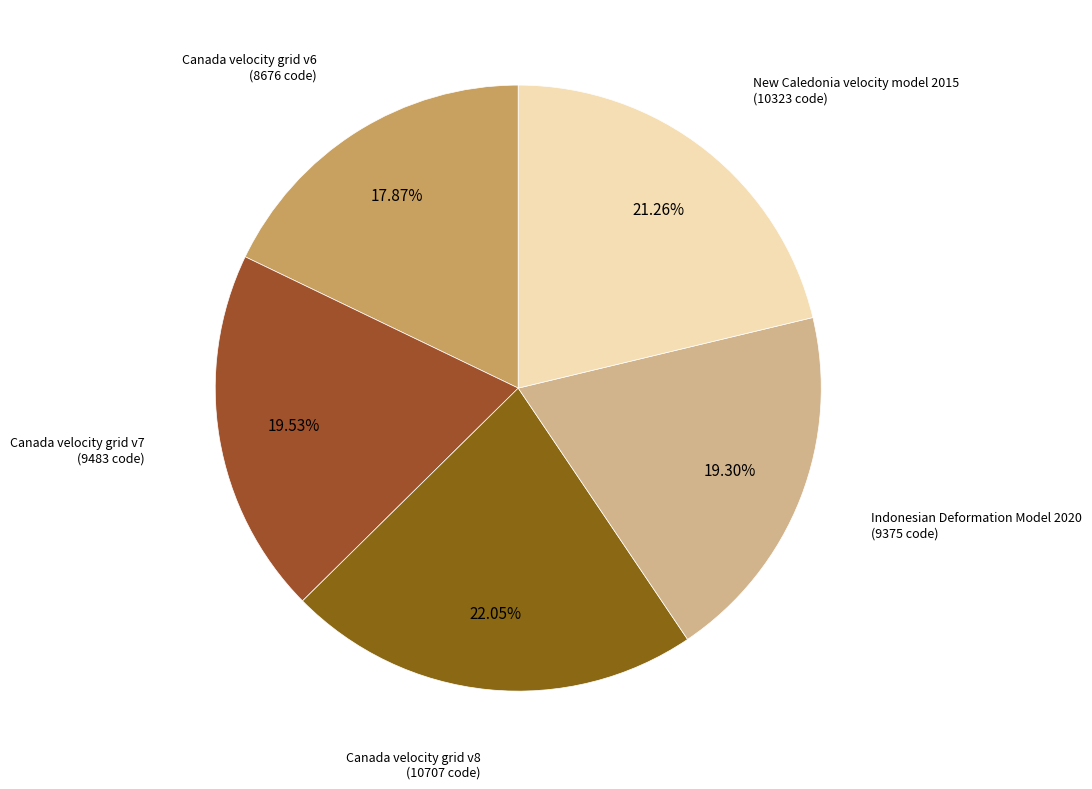

What is the largest slice in the pie chart?

Canada velocity grid v8